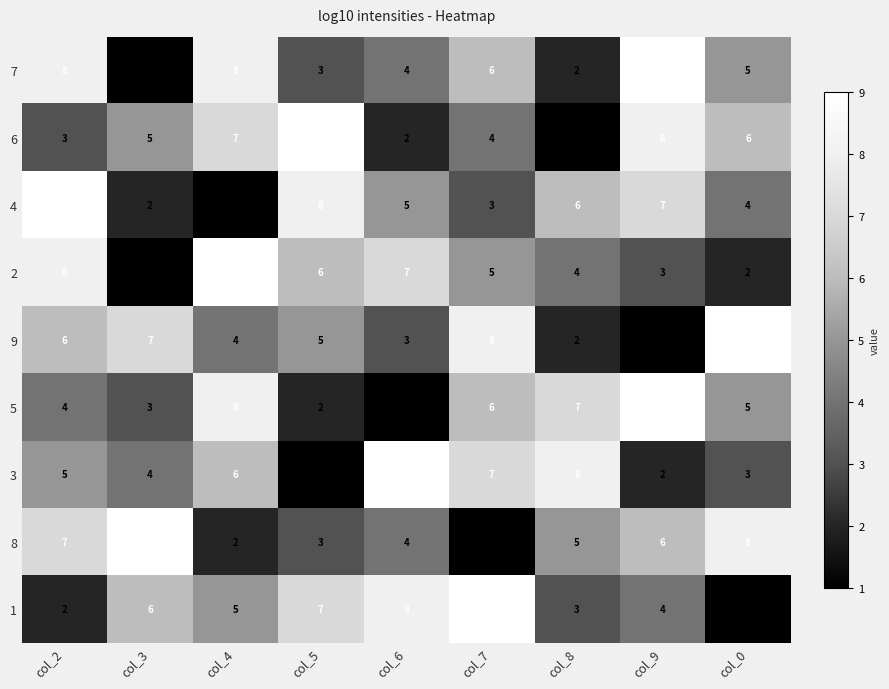

Rank the categories by 3 value from lowest to highest.

col_5, col_9, col_0, col_3, col_2, col_4, col_7, col_8, col_6